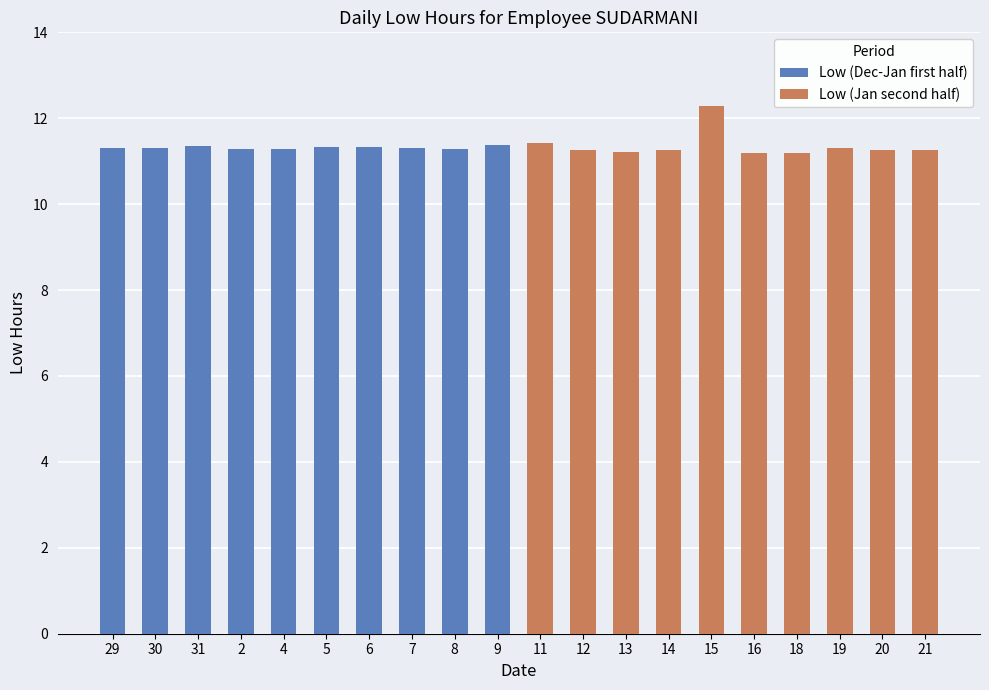

True or false: Low (Jan second half) has a value of 14.7 at 14.

False